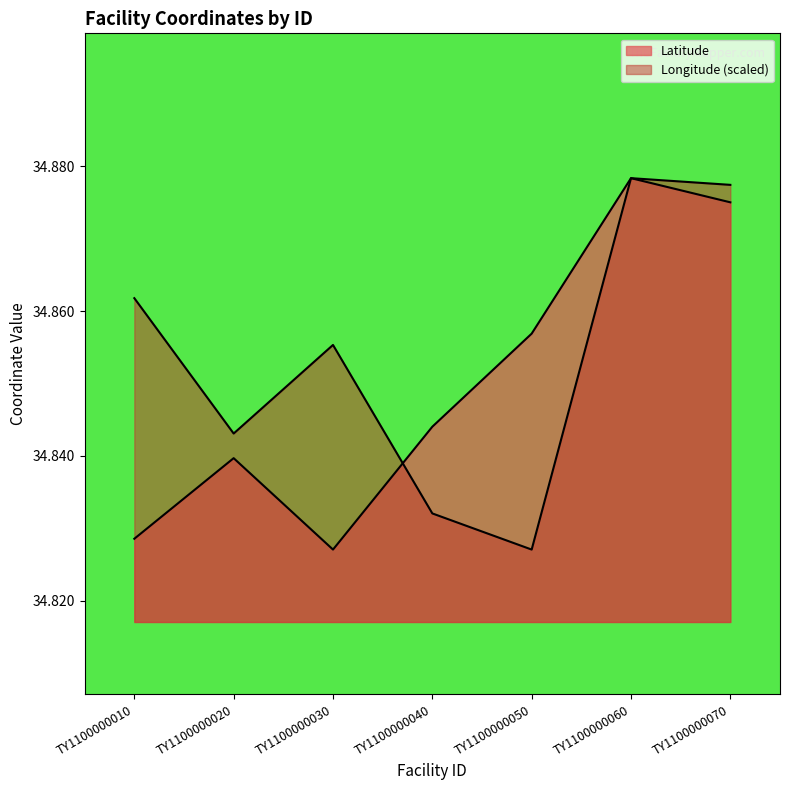

Which category has the lowest value in the Longitude series?

TY1100000050